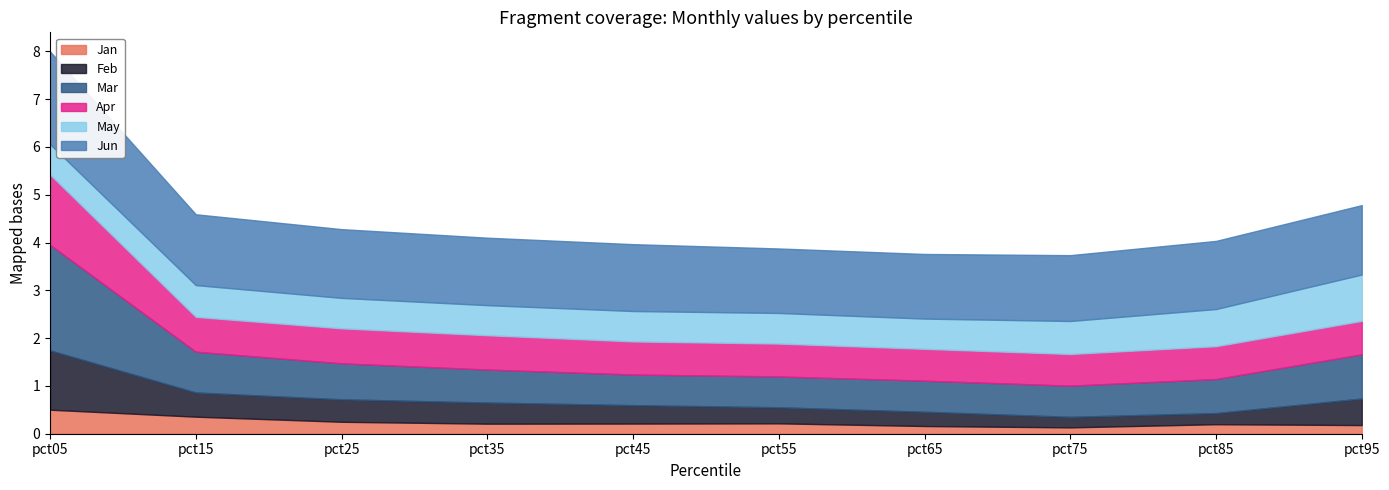

Reading left to right, what are all the values shown in this chart?

Jan: 0.5	0.4	0.3	0.2	0.2	0.2	0.2	0.1	0.2	0.2
Feb: 1.2	0.5	0.5	0.4	0.4	0.3	0.3	0.2	0.2	0.6
Mar: 2.2	0.9	0.8	0.7	0.6	0.6	0.7	0.7	0.7	0.9
Apr: 1.5	0.7	0.7	0.7	0.7	0.7	0.7	0.7	0.7	0.7
May: 0.6	0.7	0.6	0.6	0.6	0.6	0.6	0.7	0.8	1.0
Jun: 1.9	1.5	1.4	1.4	1.4	1.3	1.4	1.4	1.4	1.5